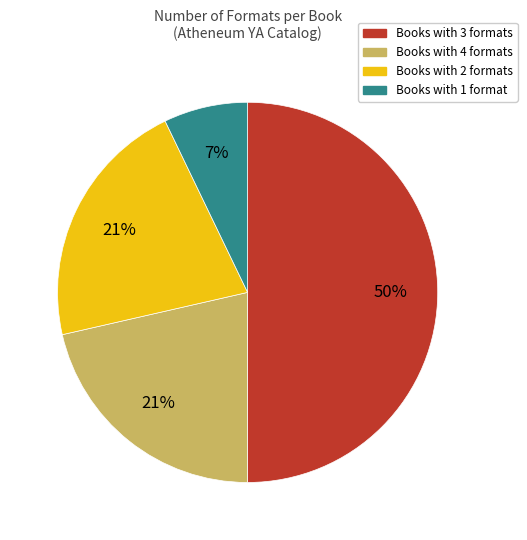

To the nearest percent, what is the average slice percentage?

25%